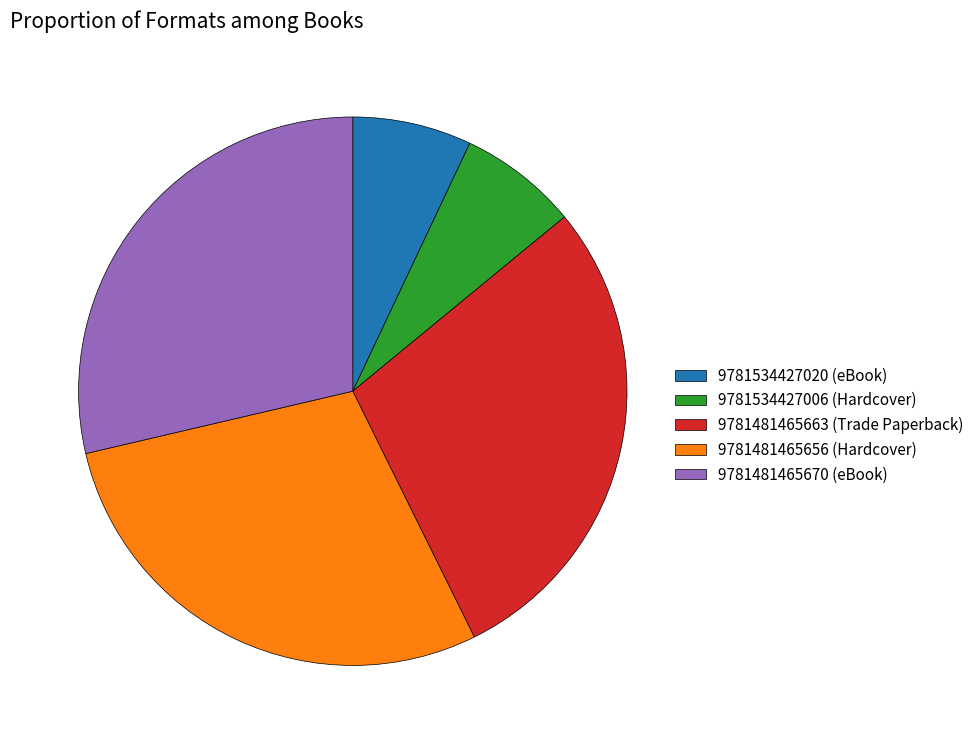

Is there any slice that represents more than half of the pie?

No